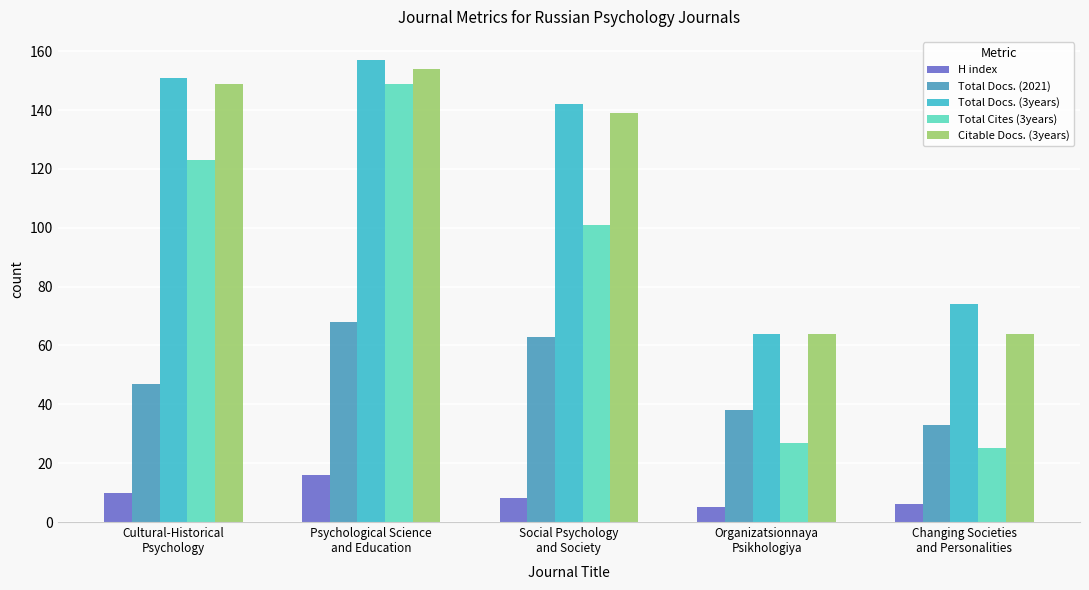

Reading left to right, list all the values displayed in this chart.

H index: 10	16	8	5	6
Total Docs. (2021): 47	68	63	38	33
Total Docs. (3years): 151	157	142	64	74
Total Cites (3years): 123	149	101	27	25
Citable Docs. (3years): 149	154	139	64	64